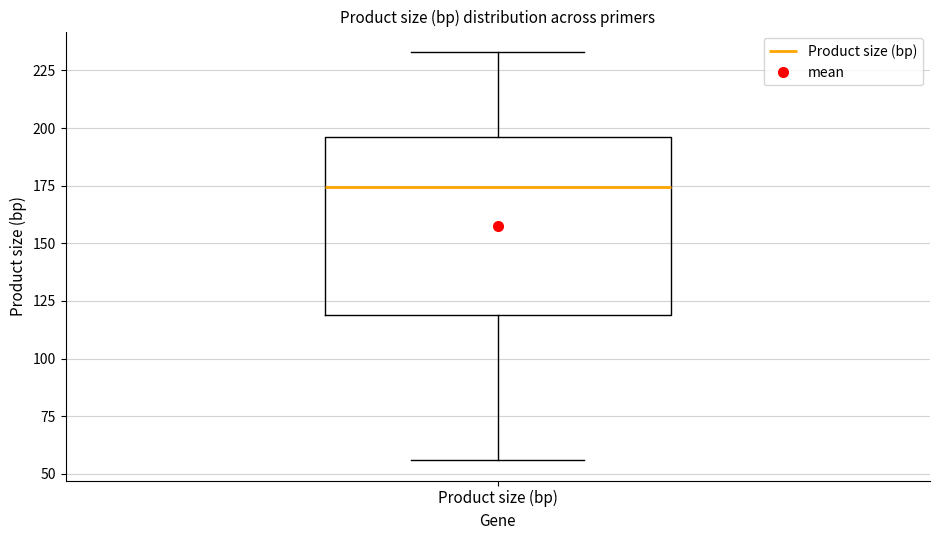

Read this box plot against the y-axis: the position of the median line, the range covered by the box, and the ends of both whiskers. The values are not printed on the chart, so give them approximately, as read against the axis.

median 175, box 120 to 195, whiskers 55 to 235